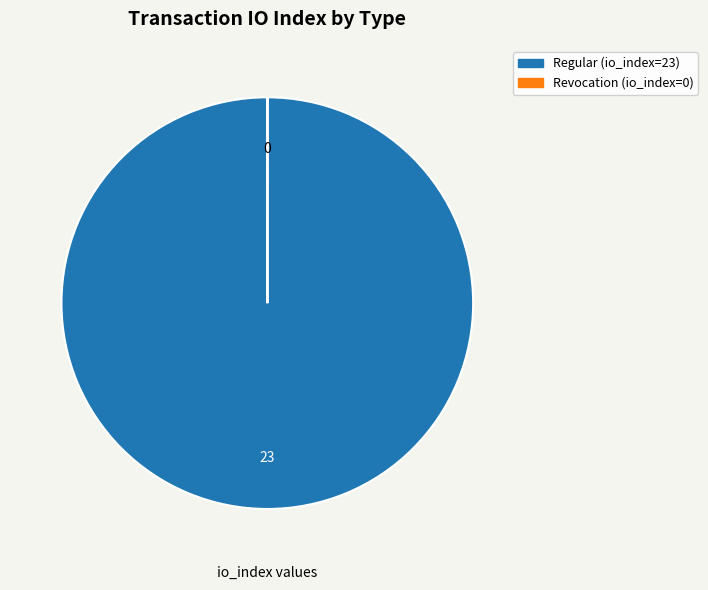

Is there any slice that represents more than half of the pie?

Yes